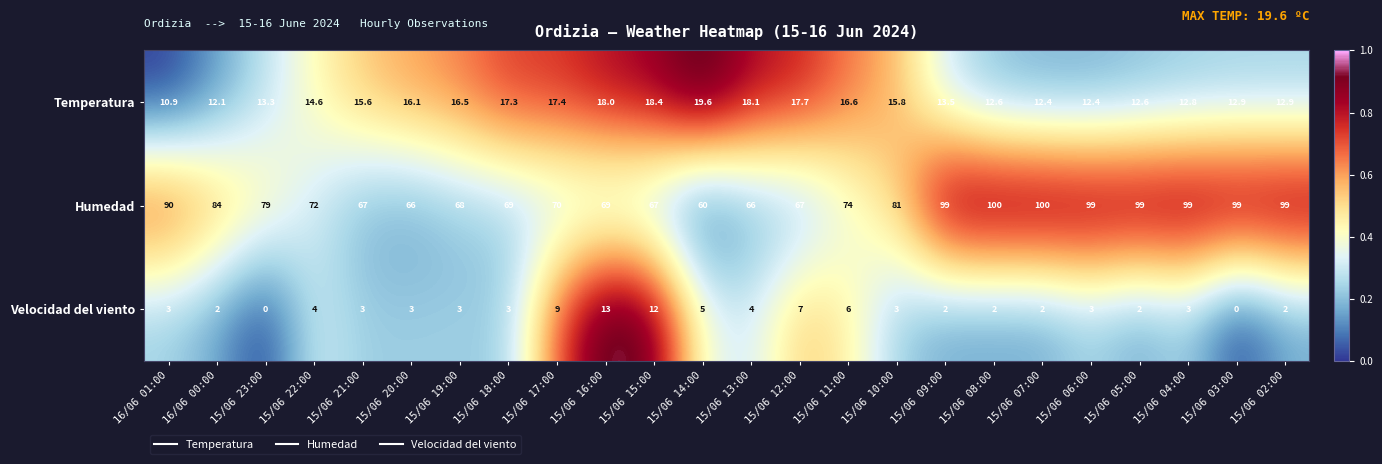

Which series has the largest total across all categories?

Humedad